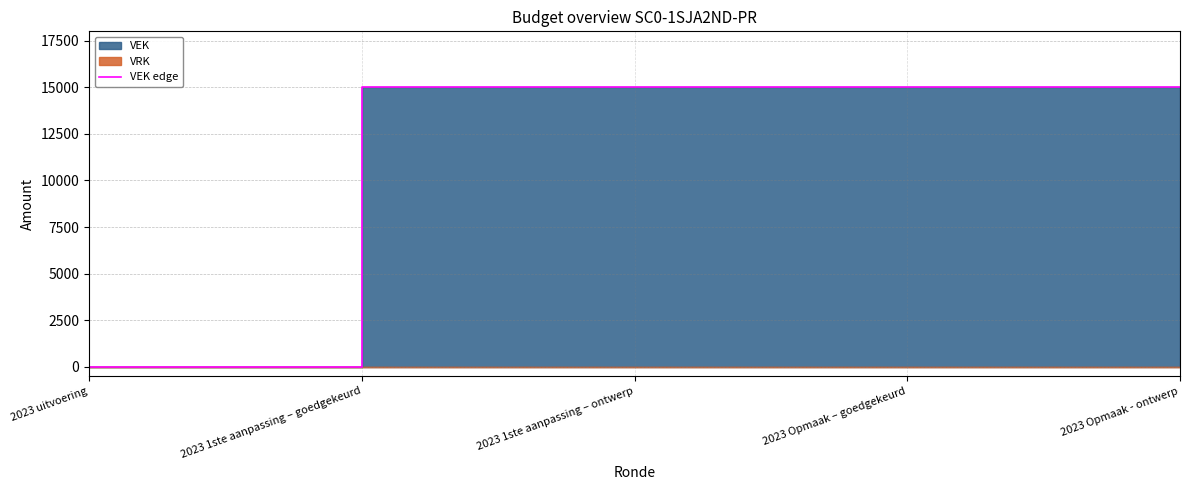

Is it true that VEK edge equals 15000 at 2023 Opmaak - ontwerp?

True